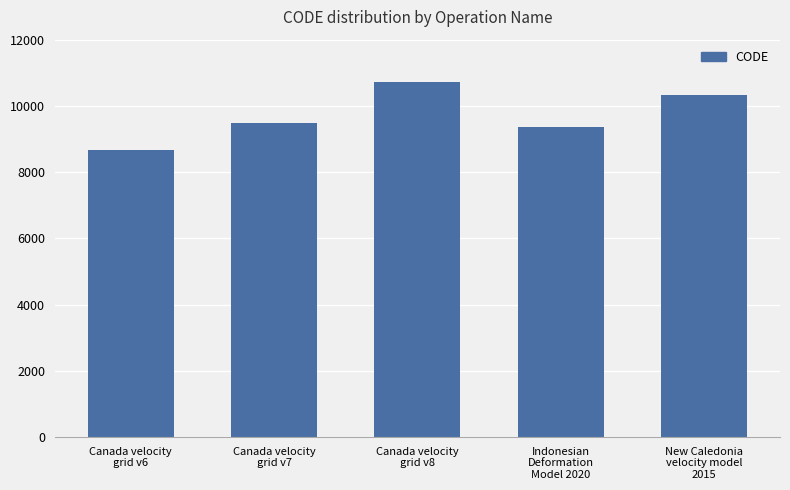

Which label corresponds to the smallest value in the chart?

Canada velocity
grid v6